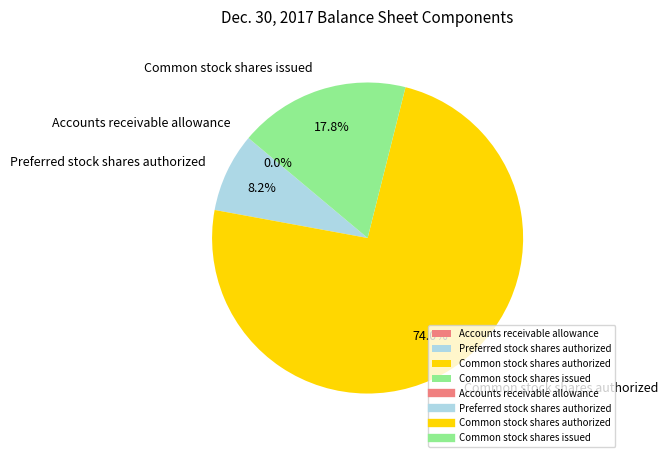

What portion of the pie excludes Common stock shares issued?

82.2%